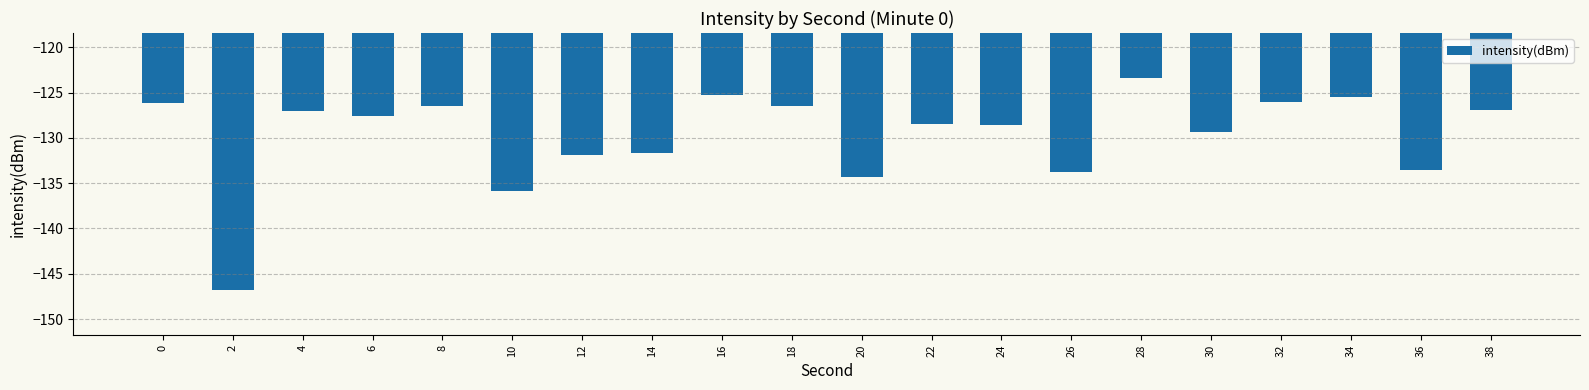

What is the change in value from 8 to 28?

+3.1